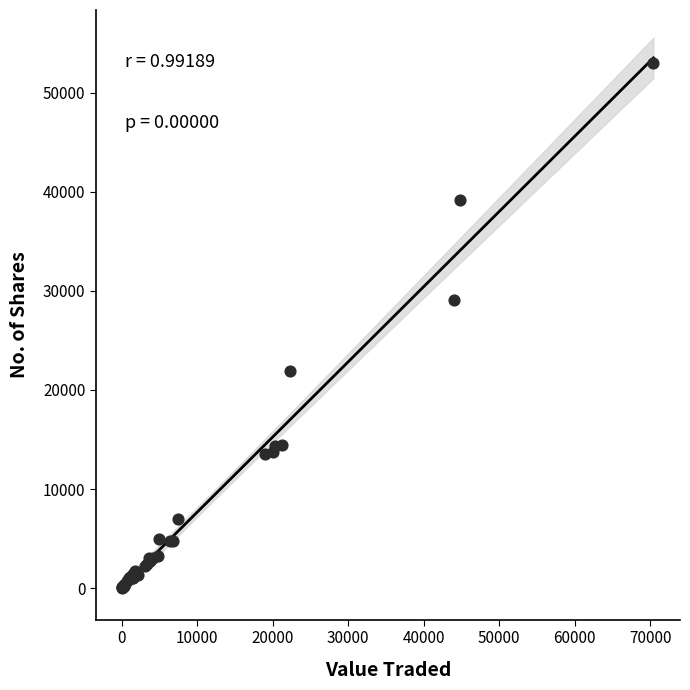

What Y value in the scatter plot is closest to 26509?

29094